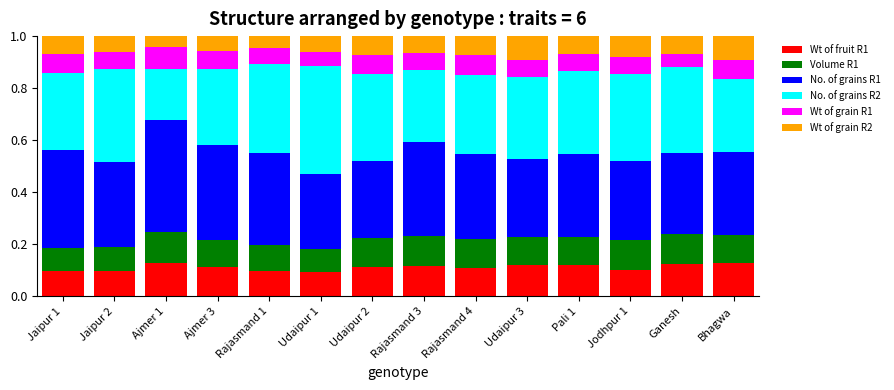

What are all the series names shown in the legend?

Wt of fruit R1, Volume R1, No. of grains R1, No. of grains R2, Wt of grain R1, Wt of grain R2